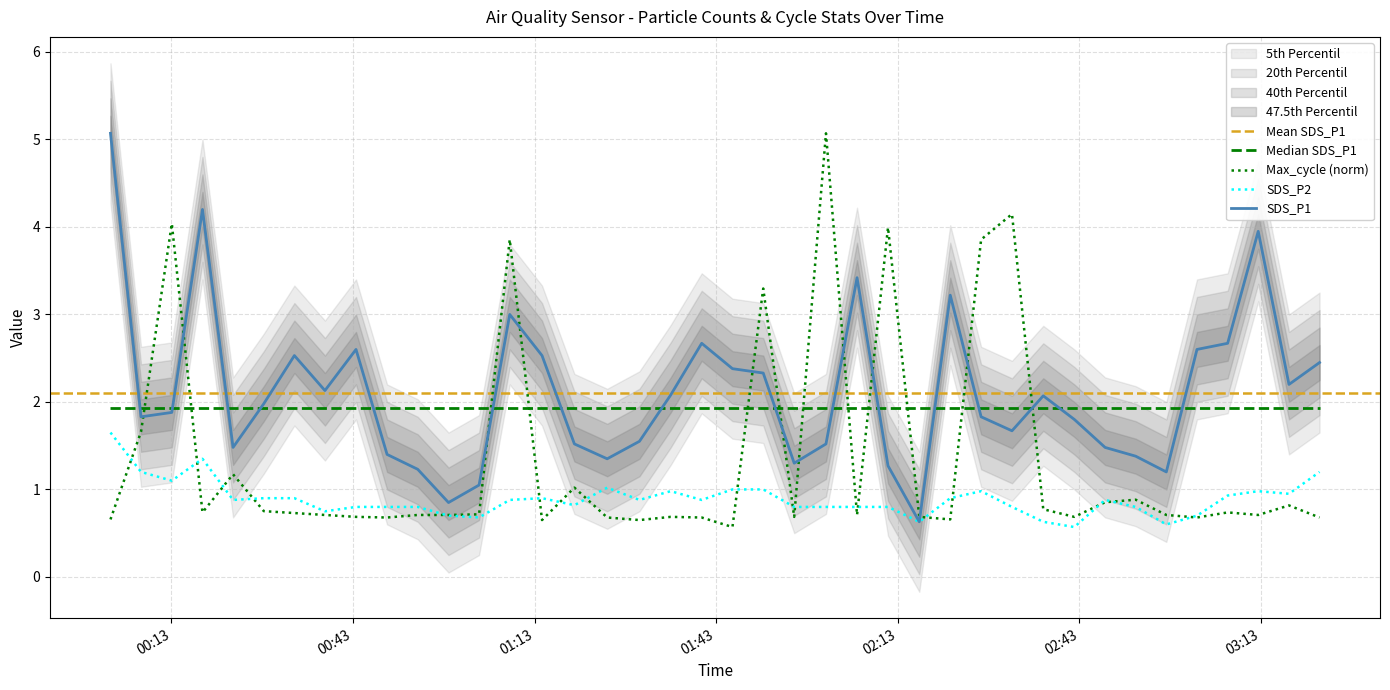

In SDS_P1, how many points are higher than both neighbors (excluding endpoints)?

9